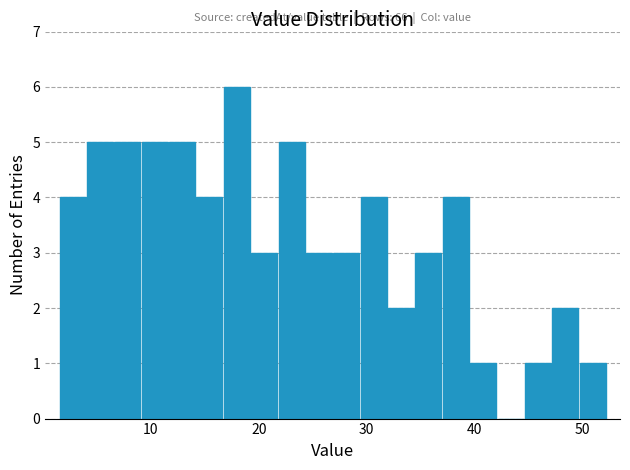

Read against the x-axis, roughly where is the centre of the tallest bar?

18